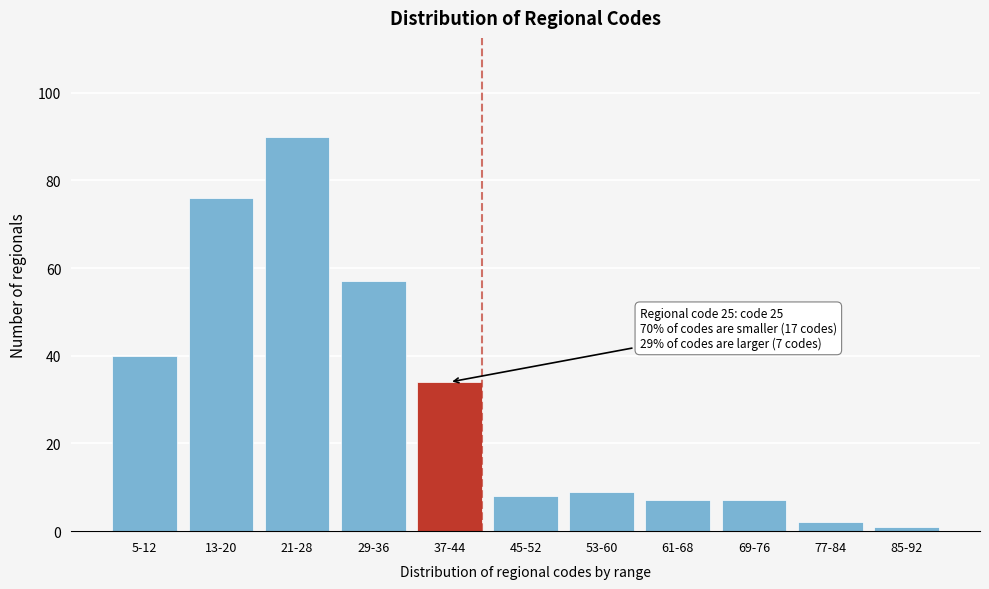

Reading left to right, list all the values displayed in this chart.

40	76	90	57	34	8	9	7	7	2	1